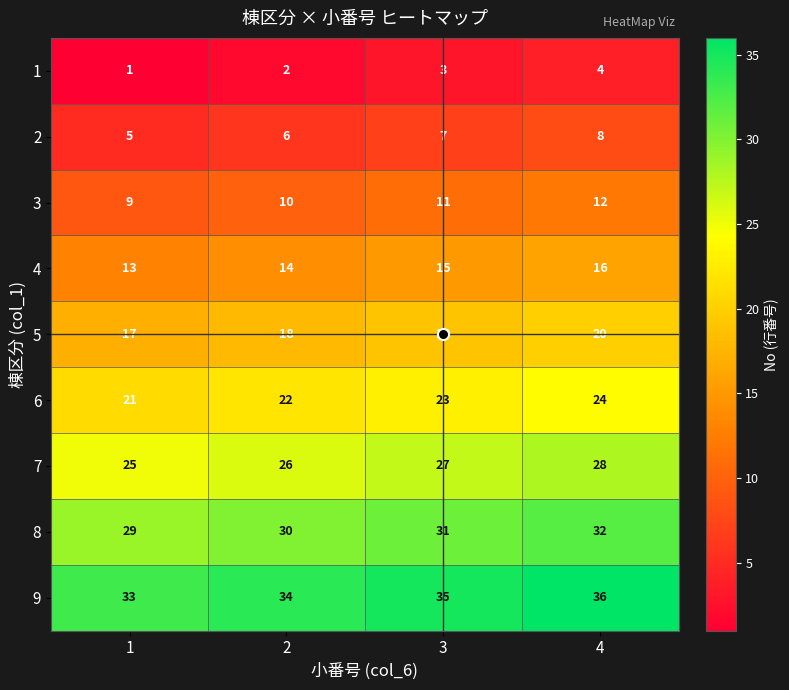

Rank the series at 4 from highest to lowest value.

9, 8, 7, 6, 5, 4, 3, 2, 1